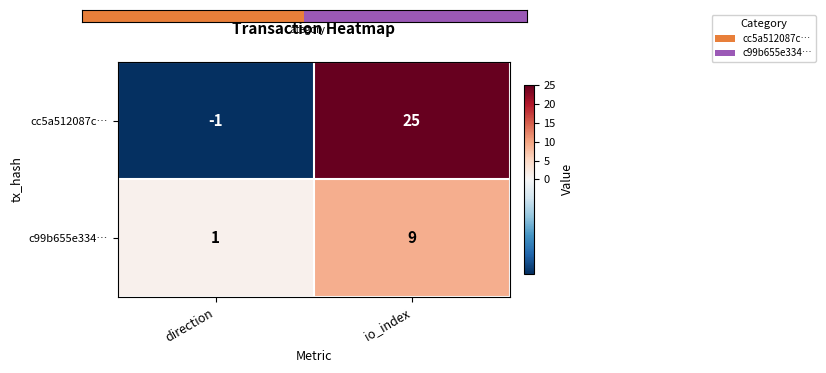

What is the average value of the cc5a512087c… series?

12